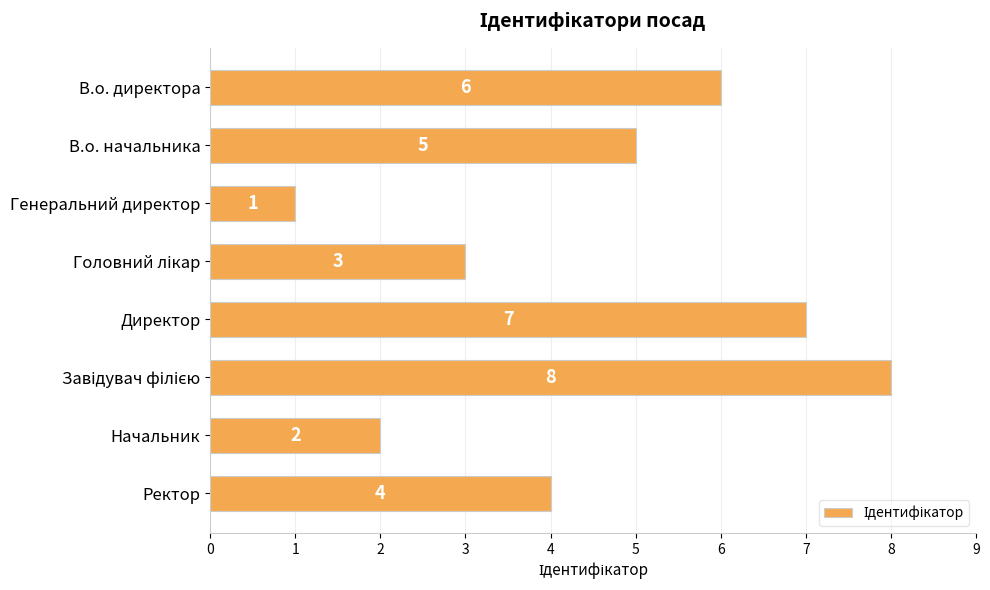

The chart shows a value of 7 at Директор. True or false?

True